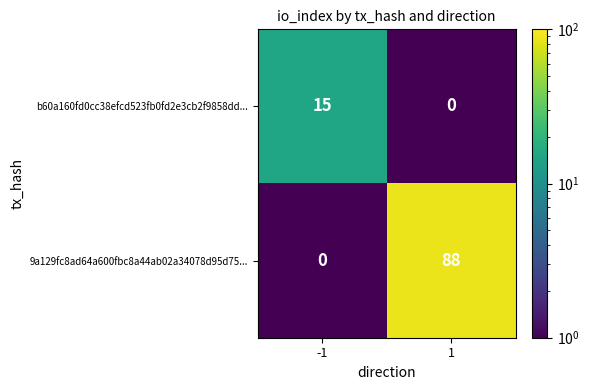

Which series has the largest total across all categories?

9a129fc8ad64a600fbc8a44ab02a34078d95d75...